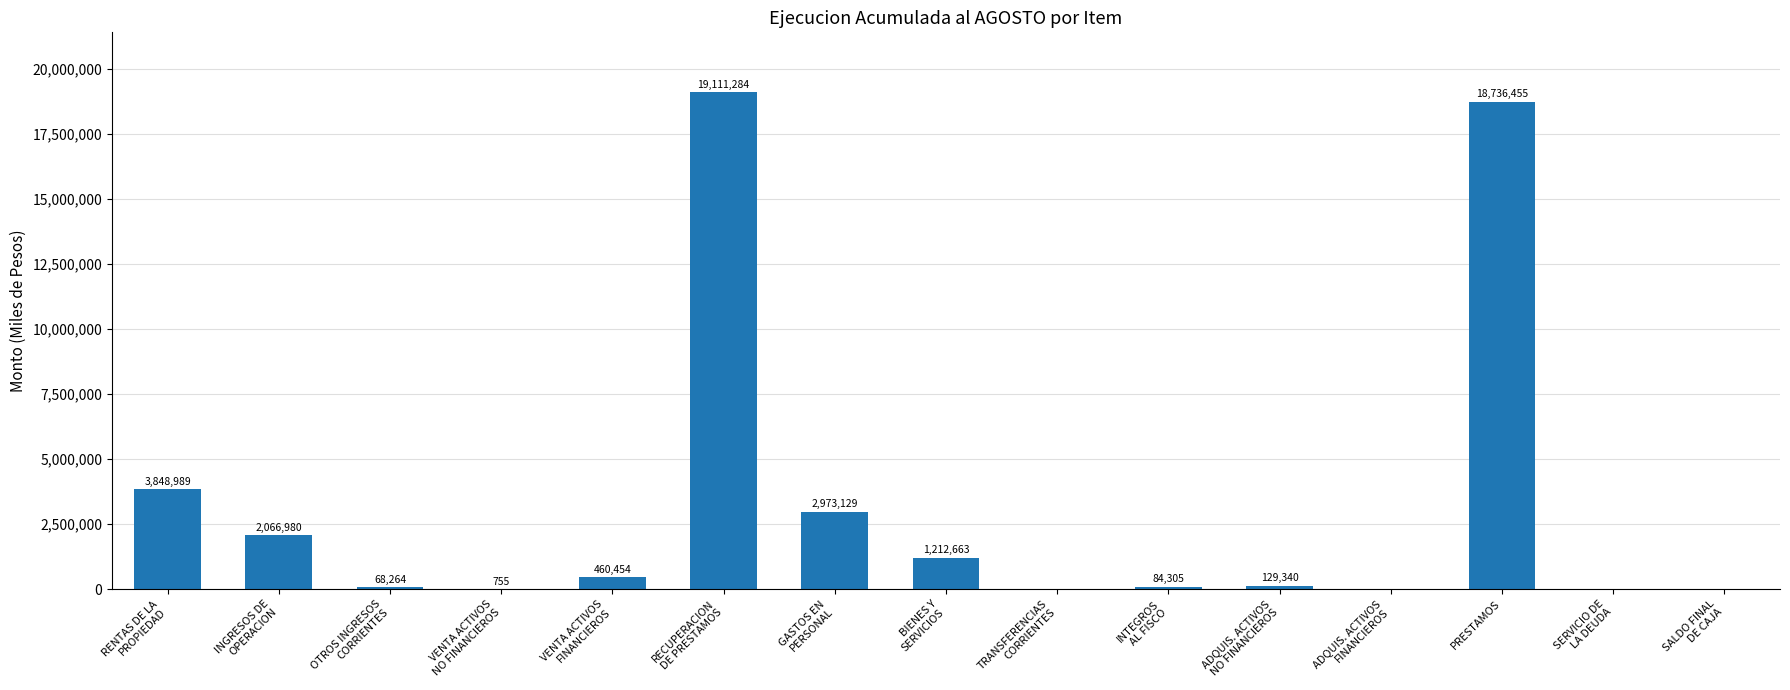

At which label is the value closest to 9555642?

RENTAS DE LA
PROPIEDAD